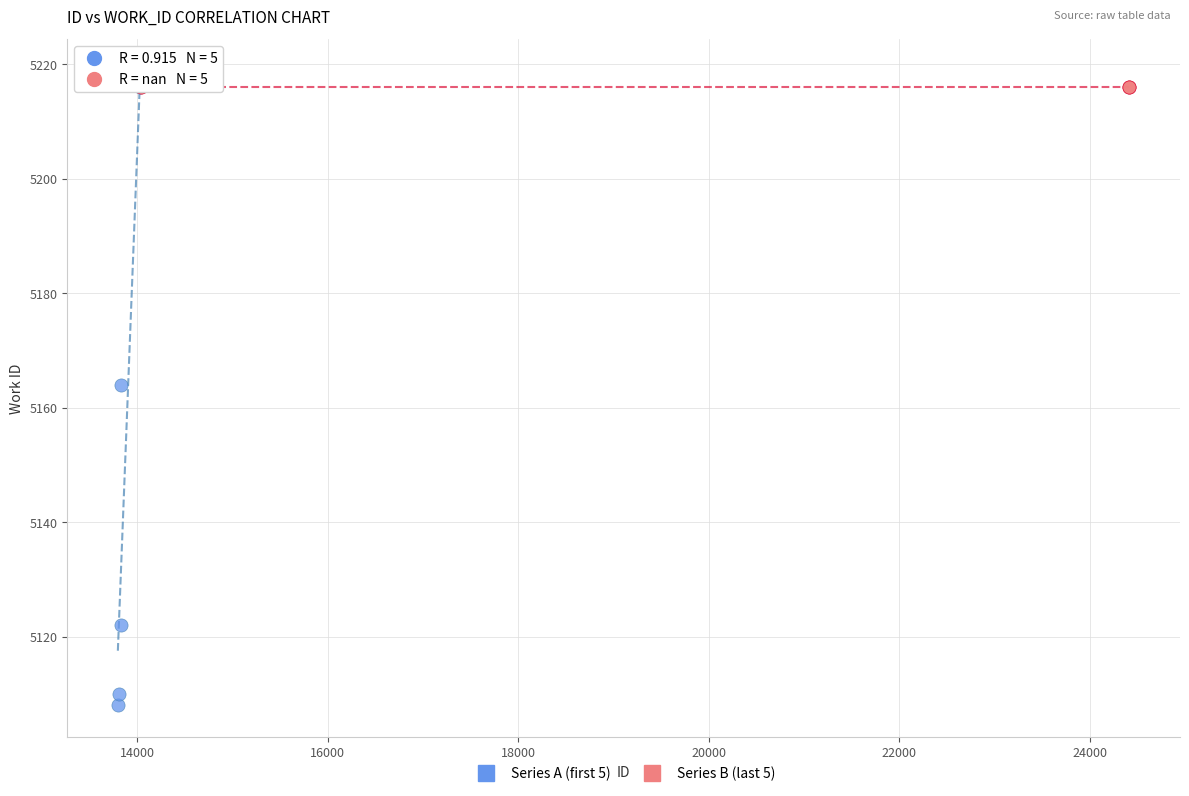

Which series contains the lowest Y value?

Series A (first 5)